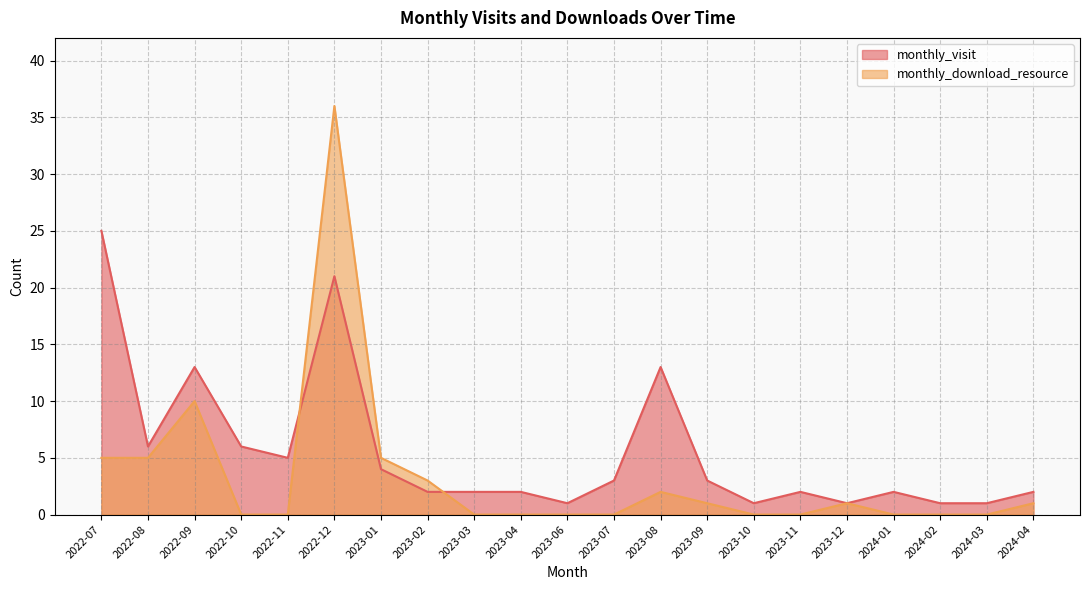

What are all the series names shown in the legend?

monthly_visit, monthly_download_resource